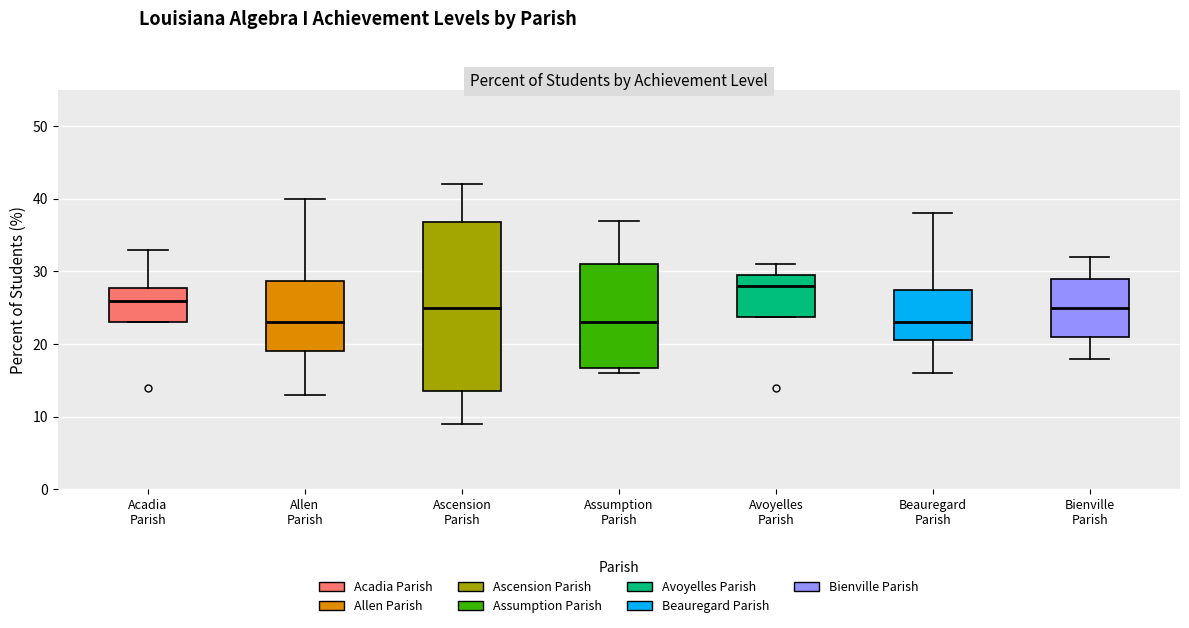

Reading left to right, transcribe this box plot: for each box, give where its median line is, the range the box spans, and where its two whiskers end, as read against the y-axis. The values are not printed on the chart, so give them approximately, as read against the axis.

Acadia Parish: median 26, box 23 to 28, whiskers 23 to 33
Allen Parish: median 23, box 19 to 29, whiskers 13 to 40
Ascension Parish: median 25, box 14 to 37, whiskers 9 to 42
Assumption Parish: median 23, box 17 to 31, whiskers 16 to 37
Avoyelles Parish: median 28, box 24 to 30, whiskers 24 to 31
Beauregard Parish: median 23, box 21 to 28, whiskers 16 to 38
Bienville Parish: median 25, box 21 to 29, whiskers 18 to 32